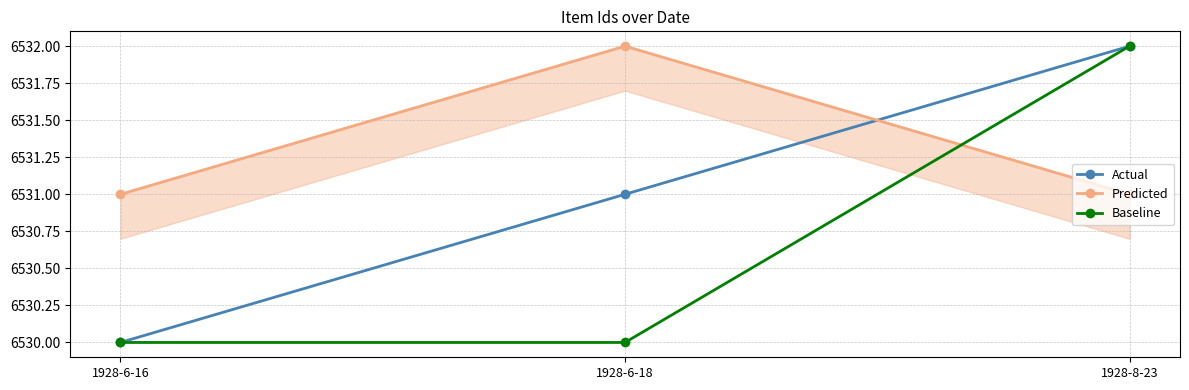

Which category has the lowest value in the Baseline series?

1928-6-16